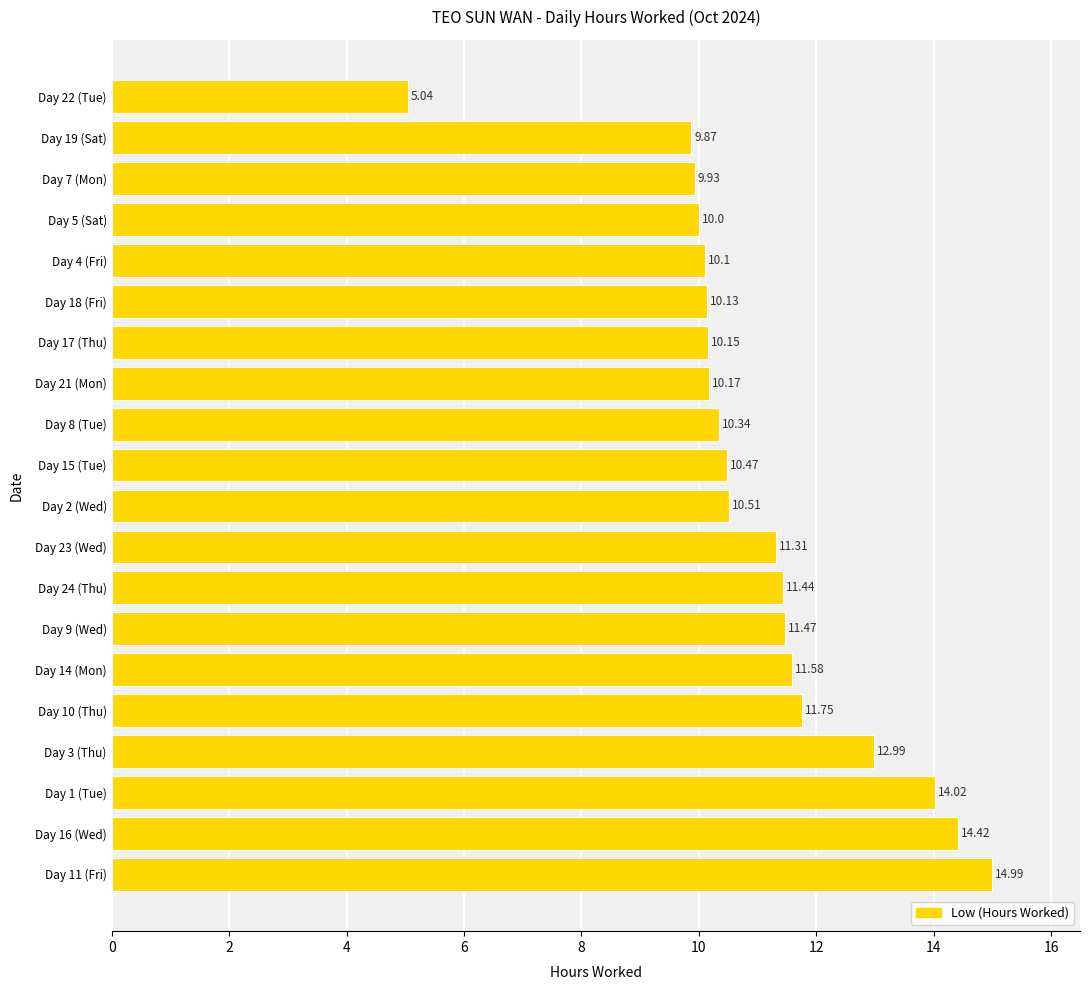

Which has a higher value, Day 2 (Wed) or Day 5 (Sat)?

Day 2 (Wed)